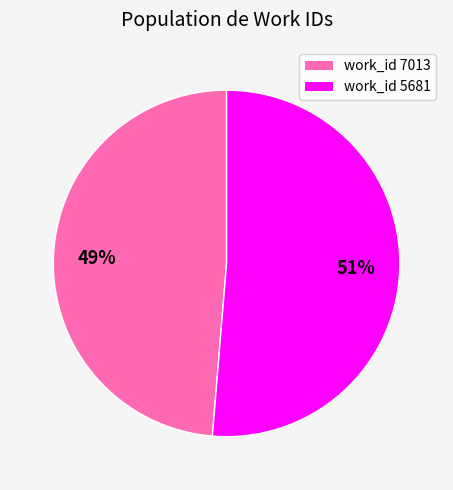

Is there any slice that represents more than half of the pie?

Yes